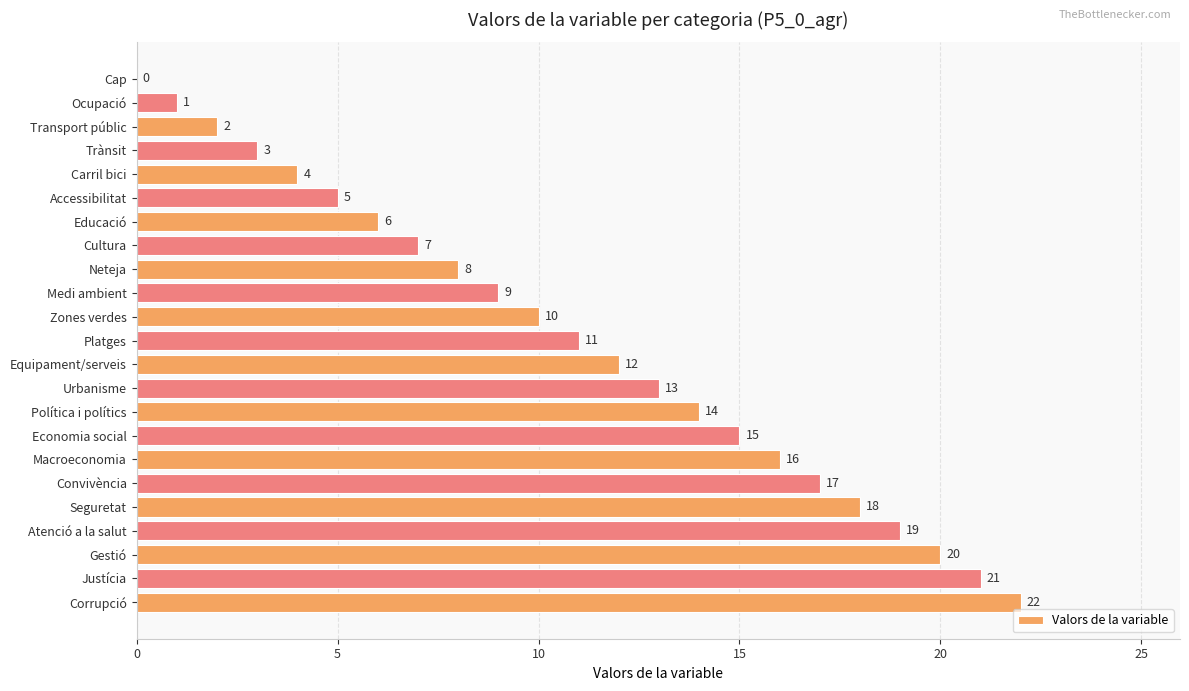

Which has a higher value, Equipament/serveis or Justícia?

Justícia